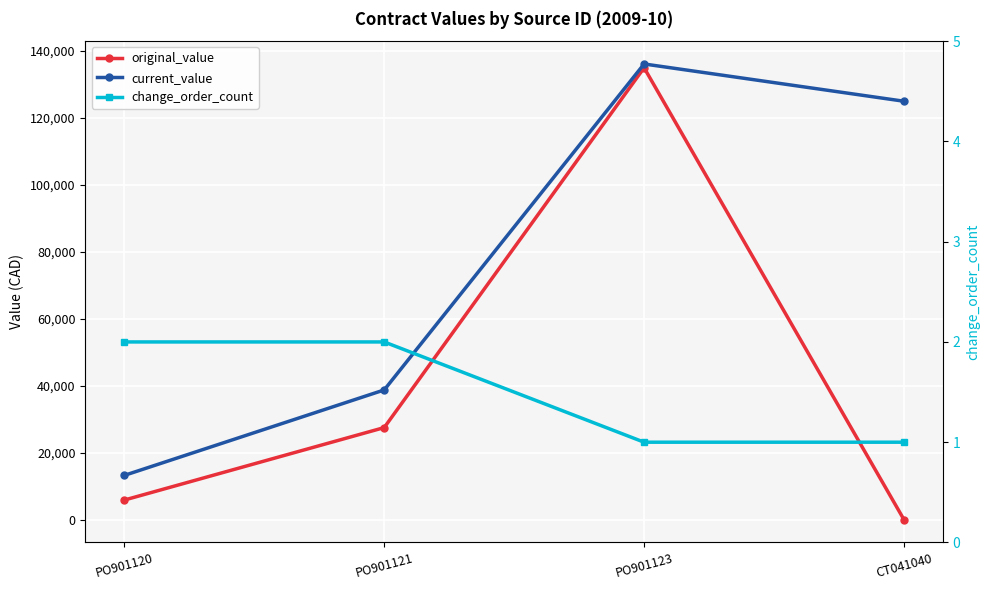

At which category is the sum across all series the highest?

PO901123